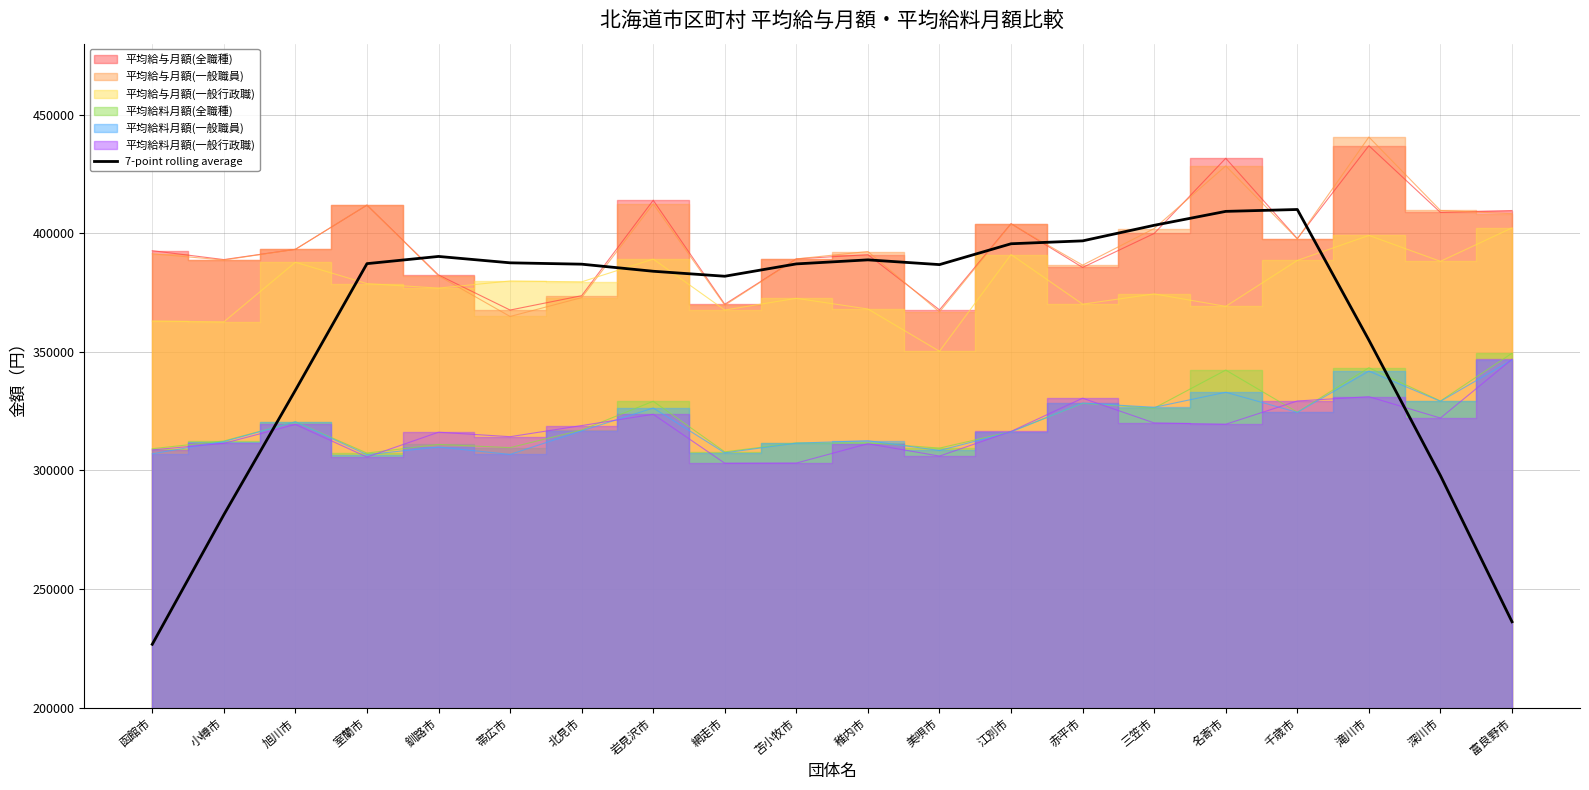

At which category does the chart reach its minimum across all series?

函館市